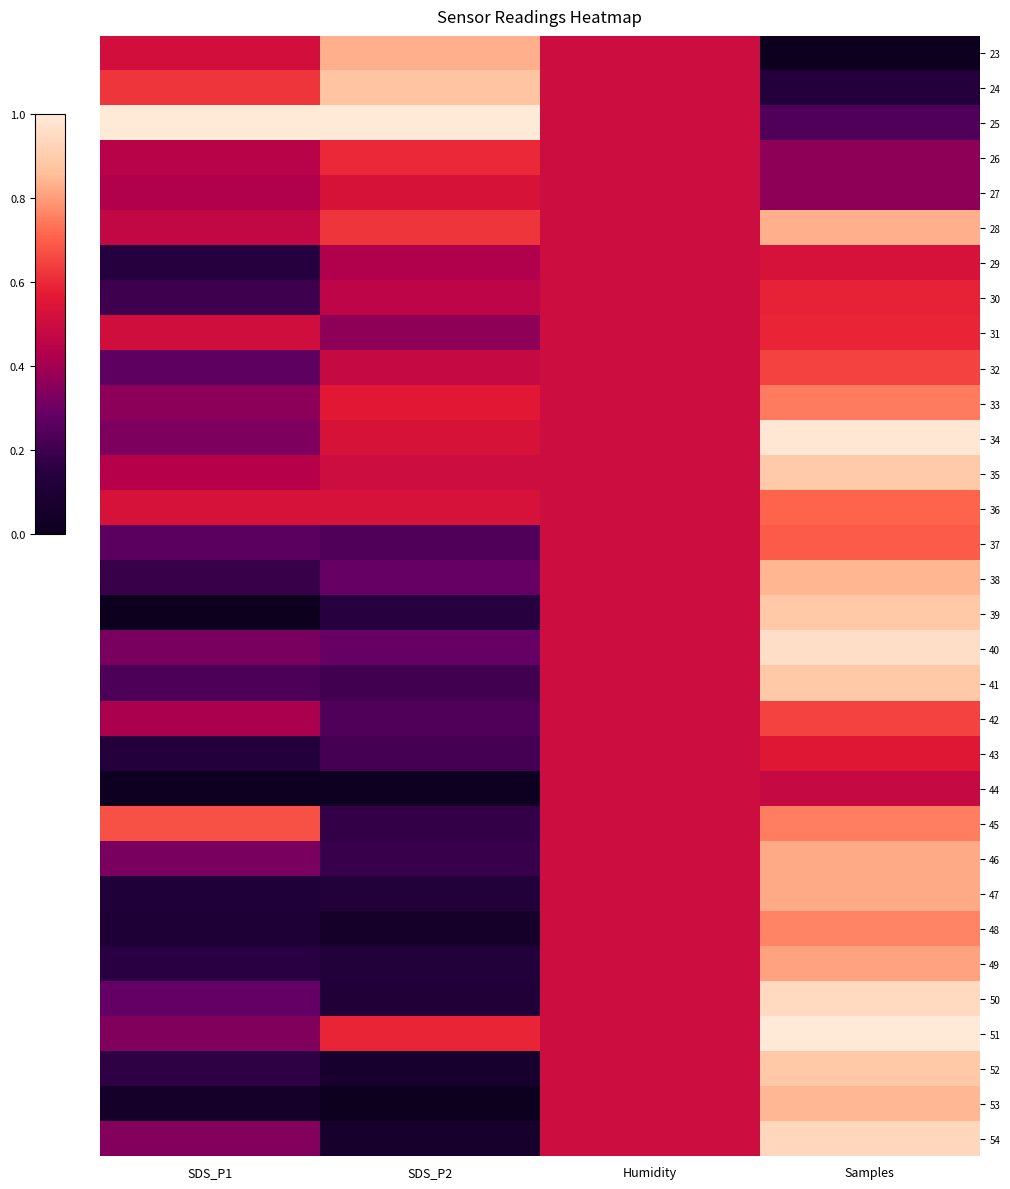

What is the total value across all series at Humidity?

16.0